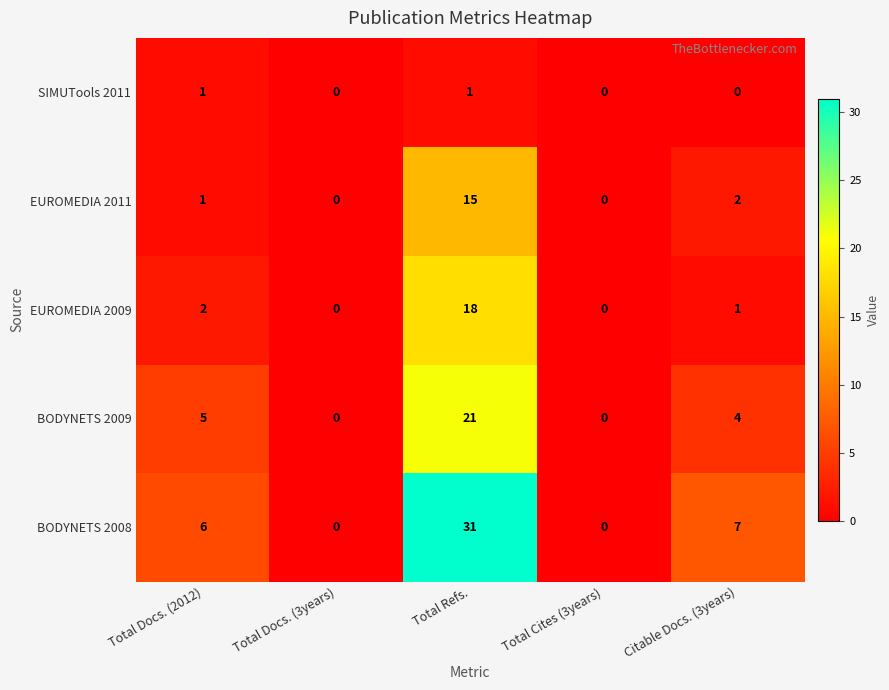

Which series has the largest total across all categories?

BODYNETS 2008